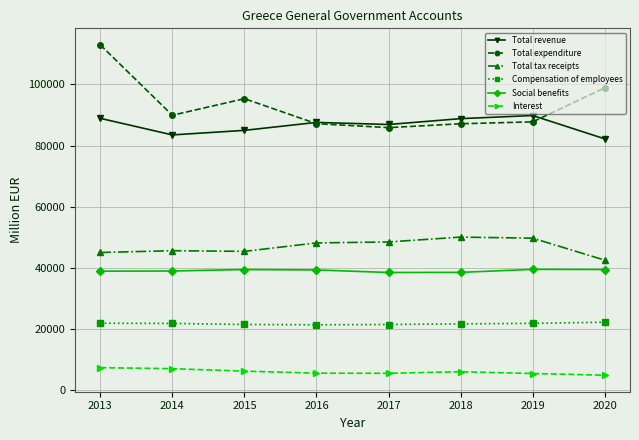

What is the sum of the Interest values at 2020 and 2013?

12365